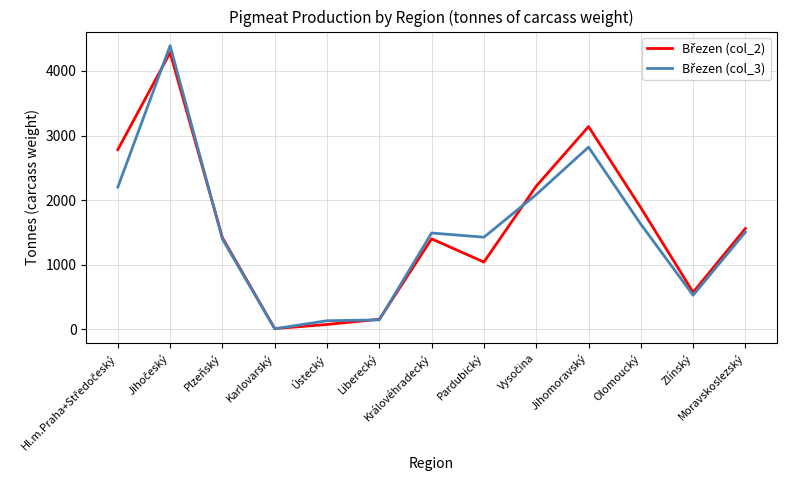

What is the total value across all series at Olomoucký?

3507